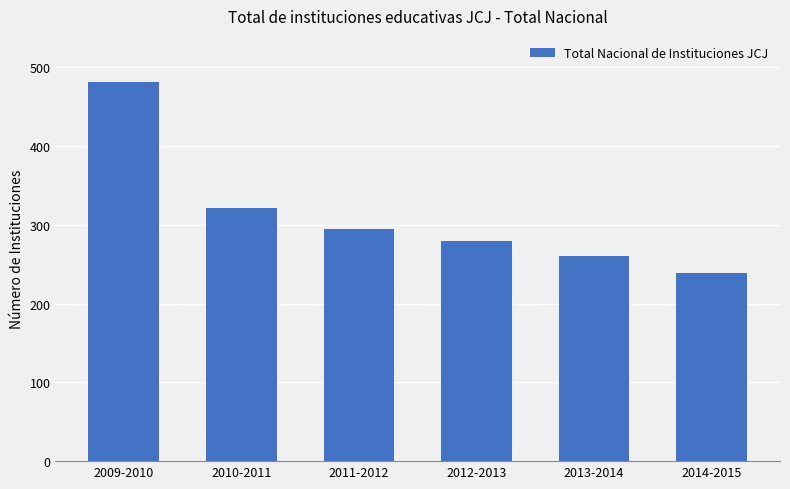

Rank the categories by value from highest to lowest.

2009-2010, 2010-2011, 2011-2012, 2012-2013, 2013-2014, 2014-2015